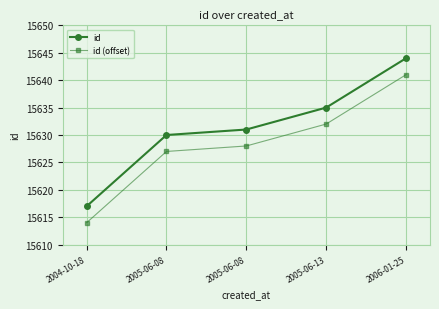

What are all the series names shown in the legend?

id, id (offset)